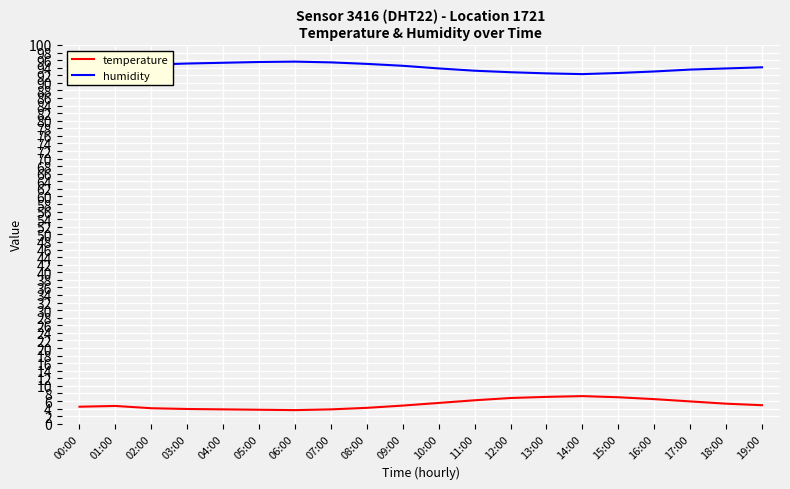

What is the sum of the humidity values at 04:00 and 03:00?

190.4